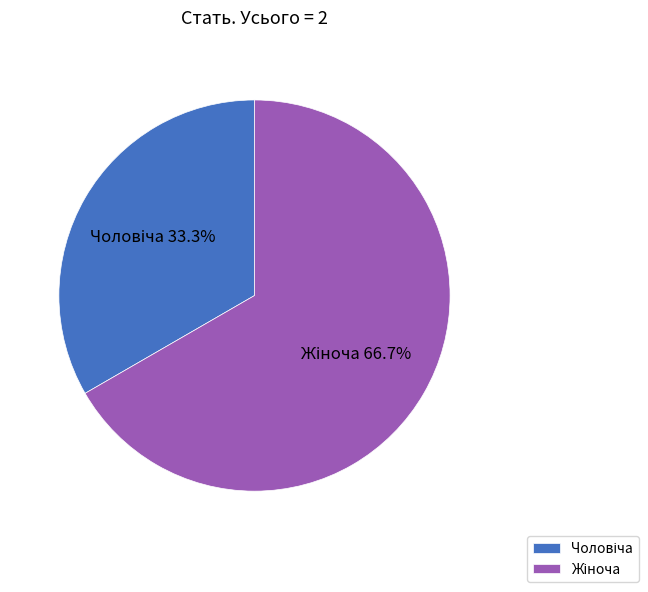

To the nearest percent, what is the difference between the largest and smallest slice percentages?

33%